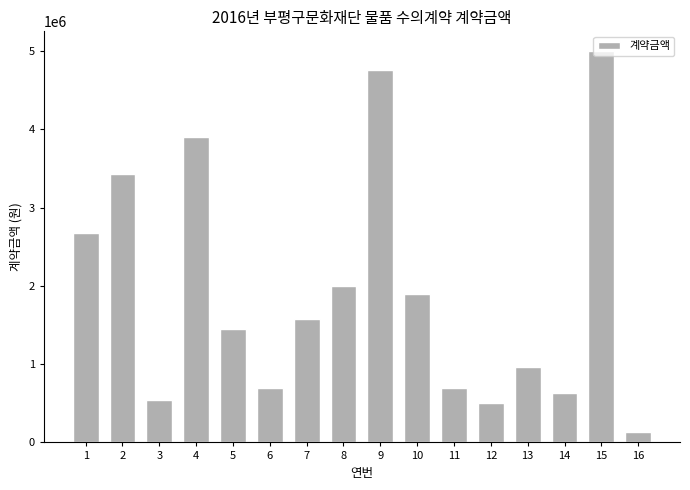

What is the maximum value shown in the chart?

5000000